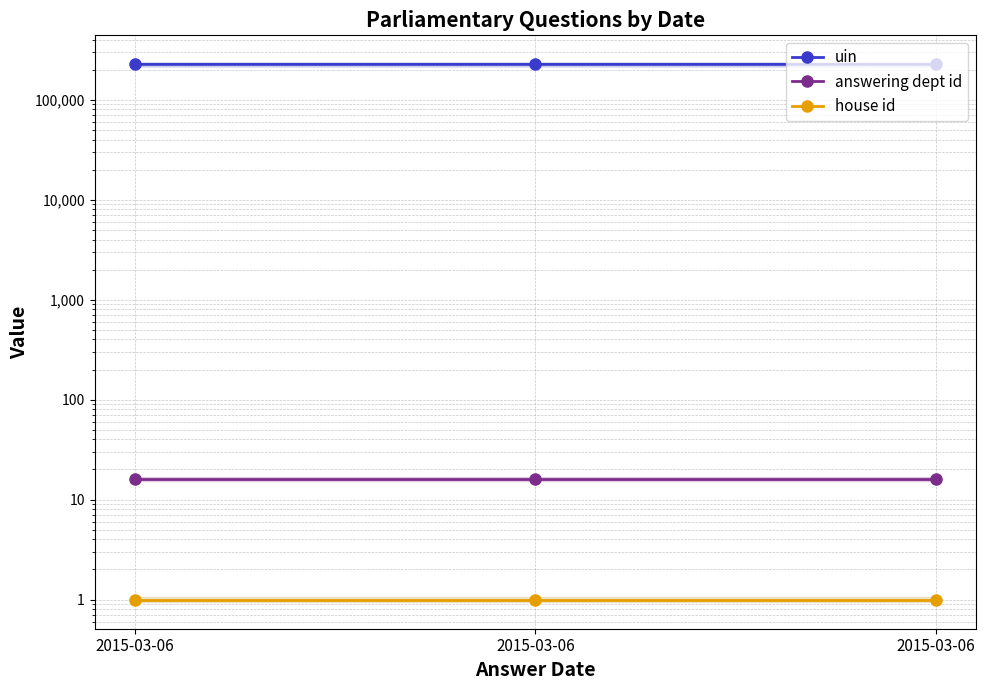

What is the difference between the highest and lowest values at 2015-03-06?

225989